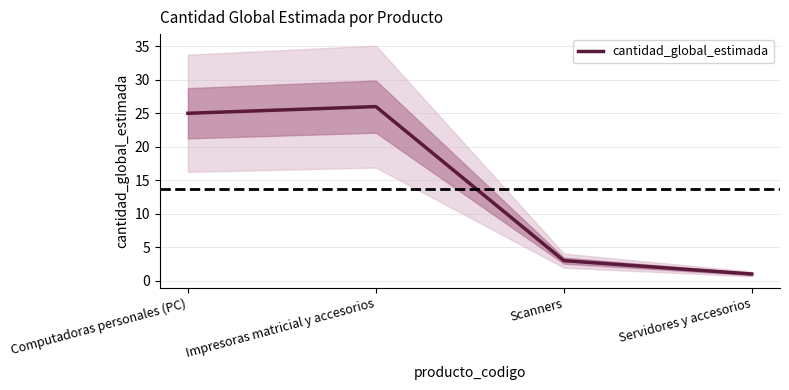

At which label is the value closest to 13?

Scanners